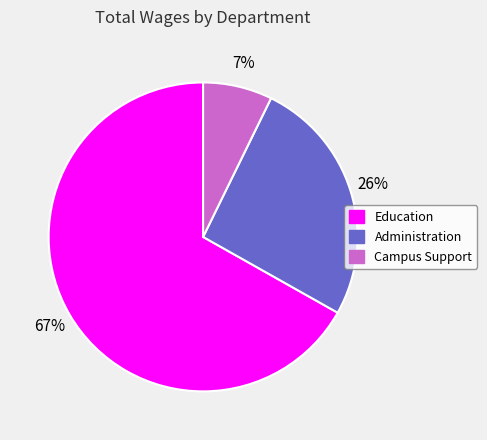

How many segments does this pie chart have?

3